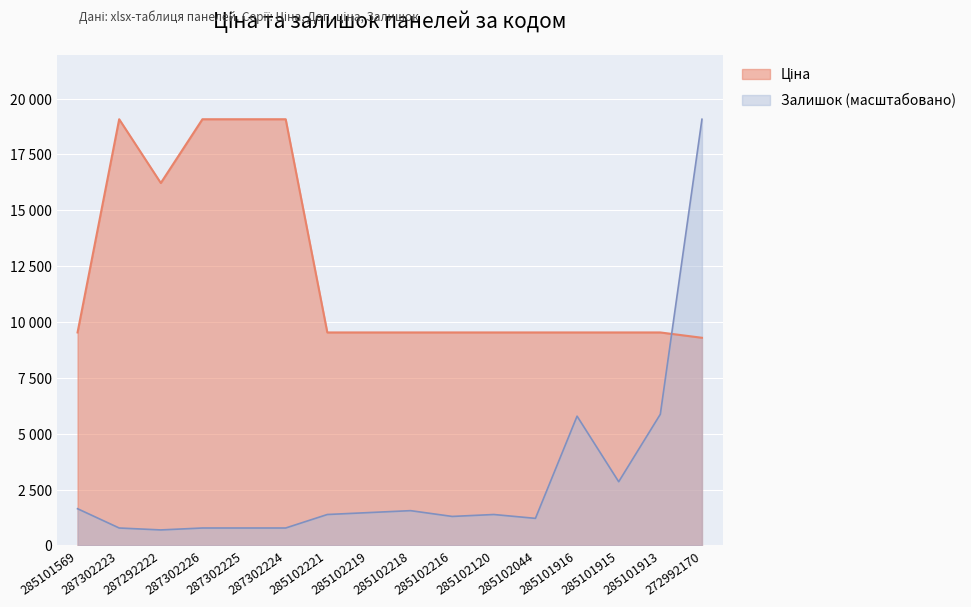

Which has a higher value, 285102221 or 287302225?

287302225